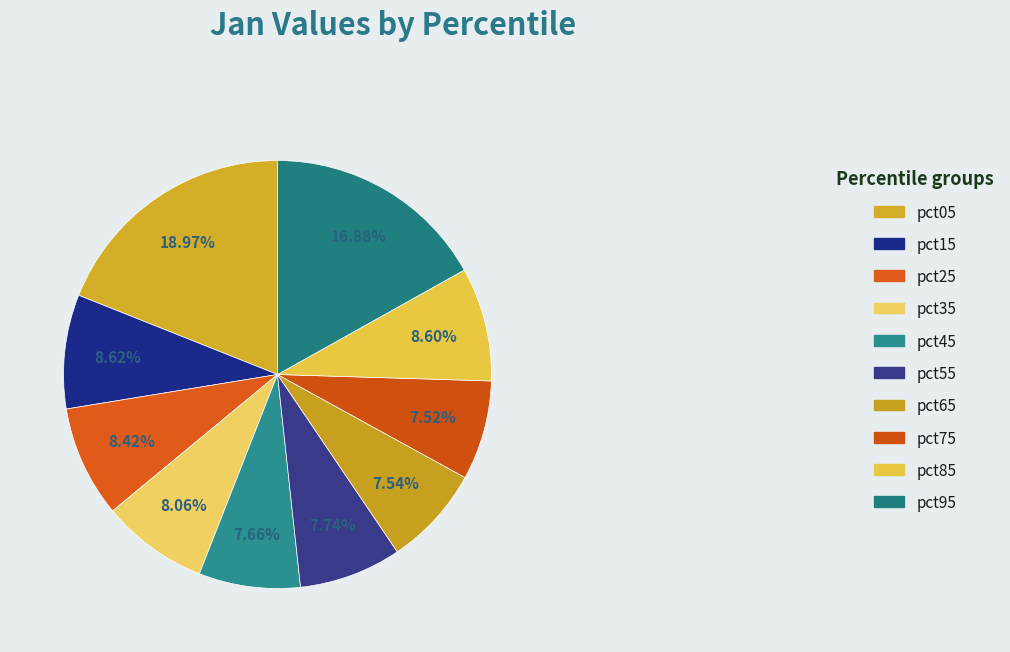

Does pct75 account for over 50% of the chart?

No